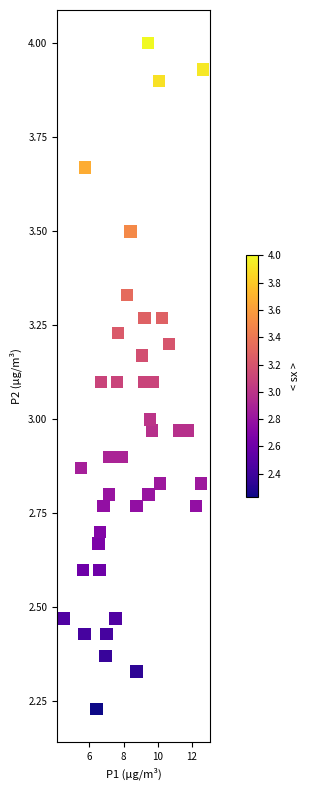

What is the range of Y values (max minus min)?

1.8